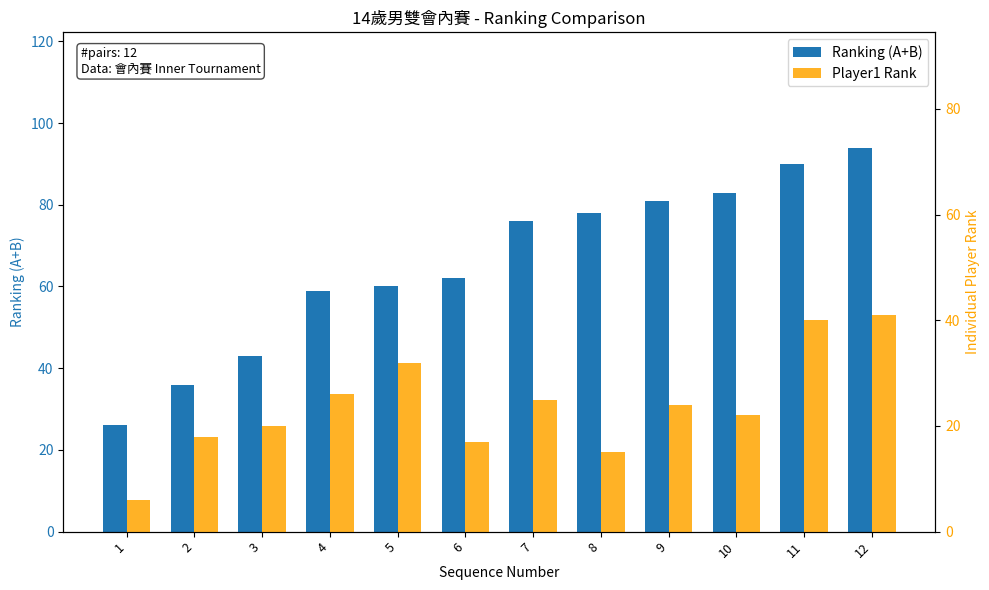

Where is Player1 Rank nearest to the value 23?

9